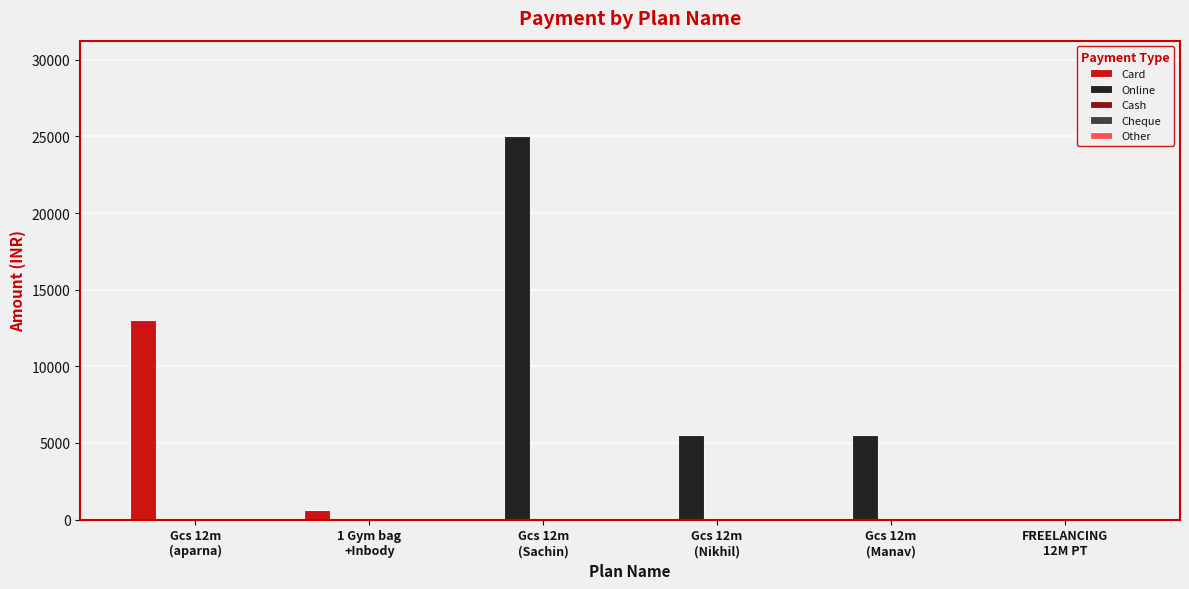

Which series has the largest total across all categories?

Online